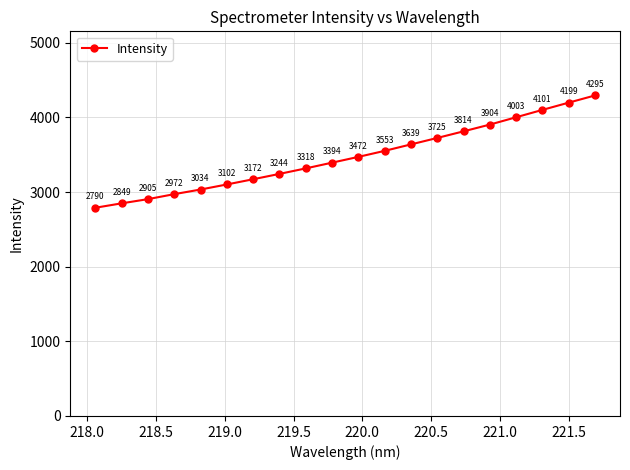

What is the minimum value shown in the chart?

2790.0